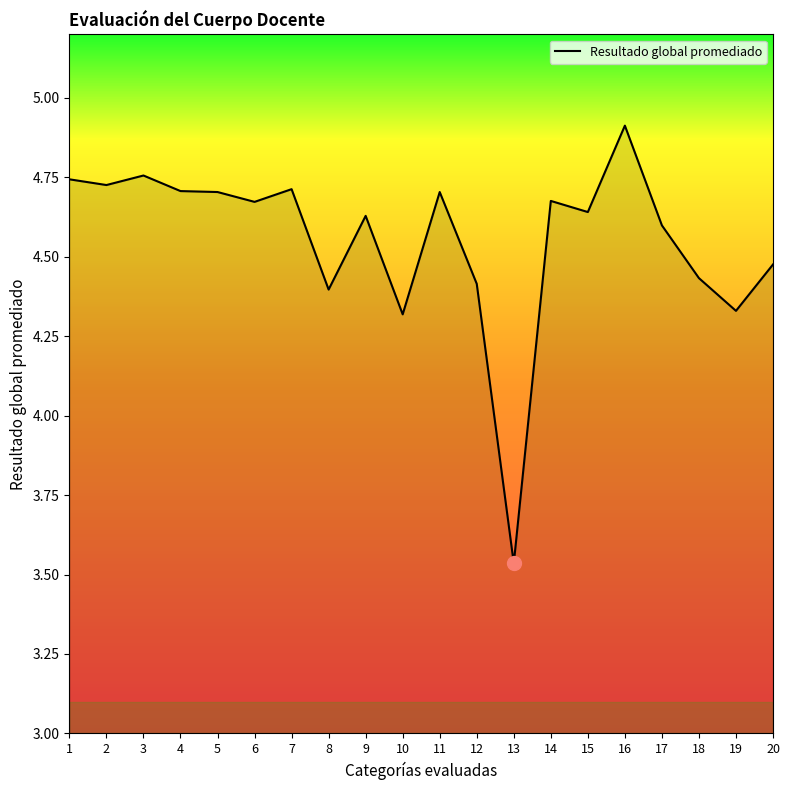

What is the difference between the values at 19 and 9?

0.3